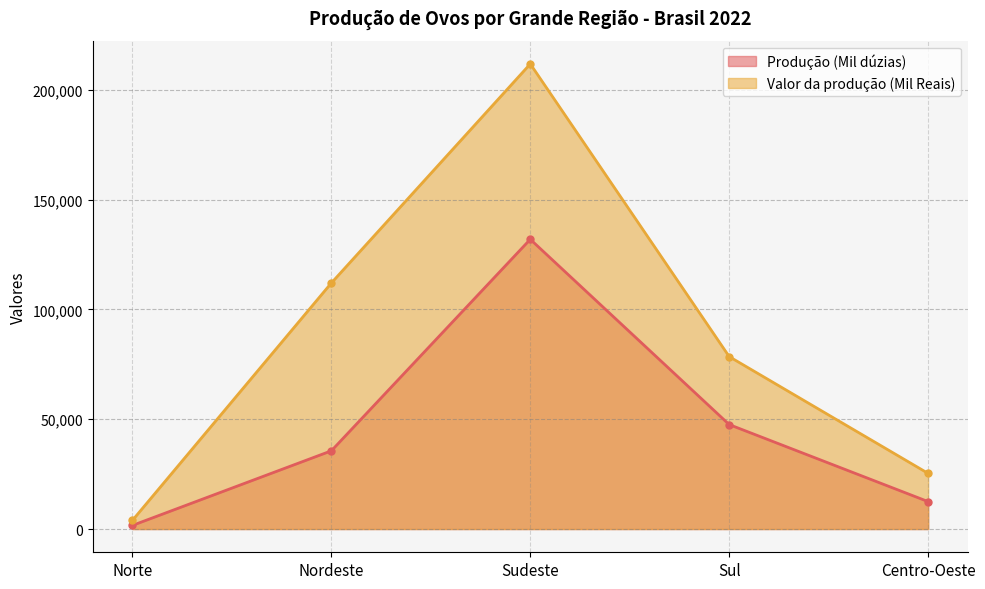

What is the average value of the Valor da produção (Mil Reais) series?

86308